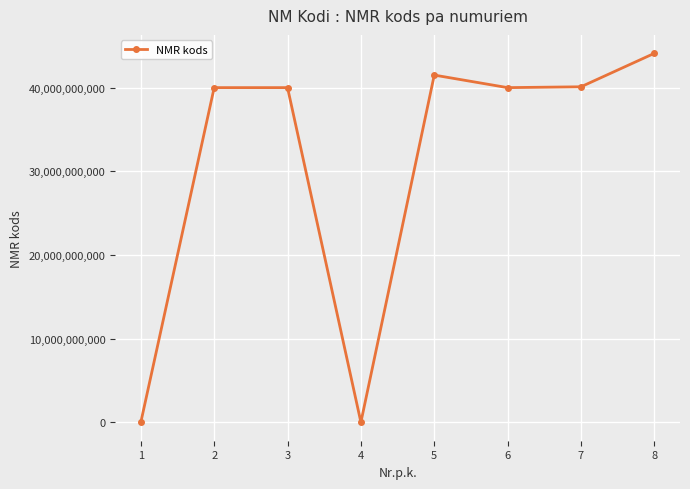

What is the greatest value displayed?

44103139461